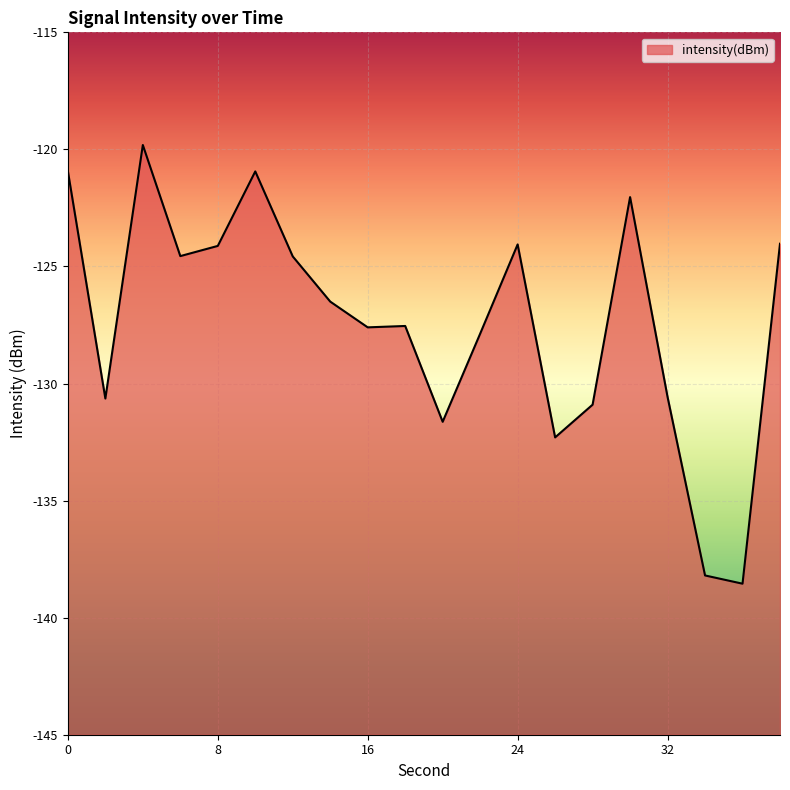

Is it true that the value at 16 is -127.6?

True